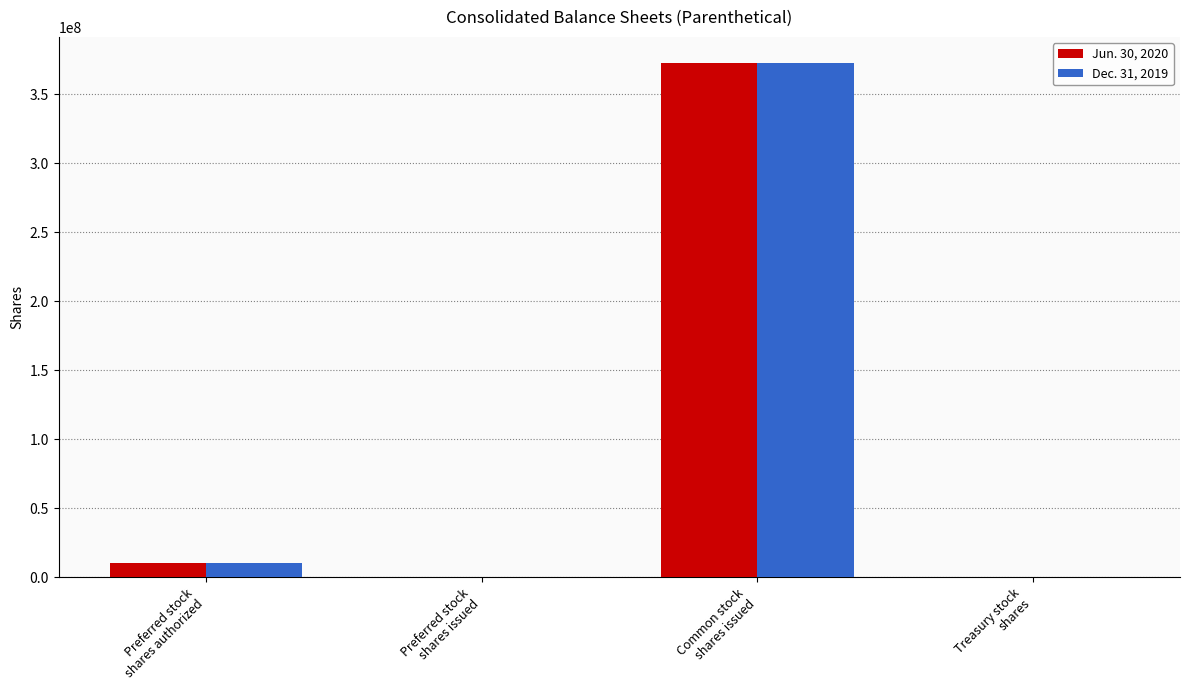

How many distinct data groups are displayed?

2